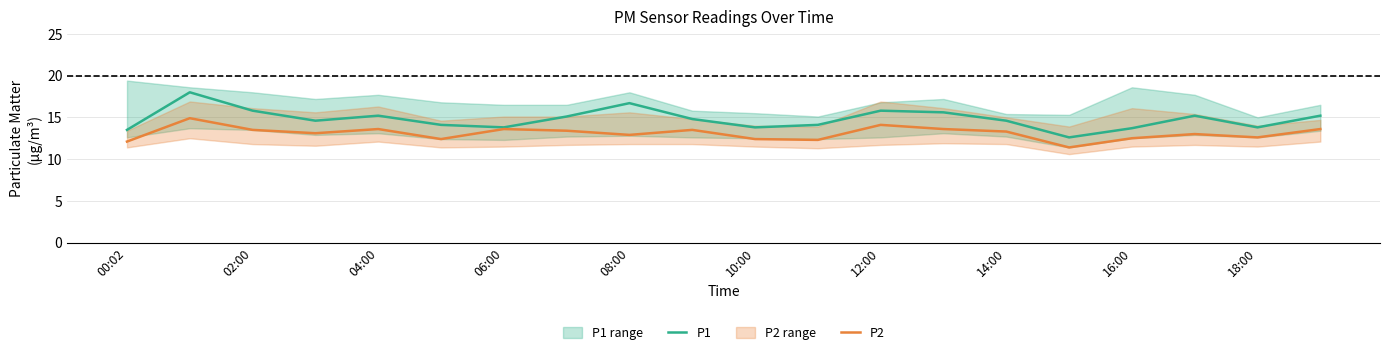

Does the chart have visible grid lines?

Yes